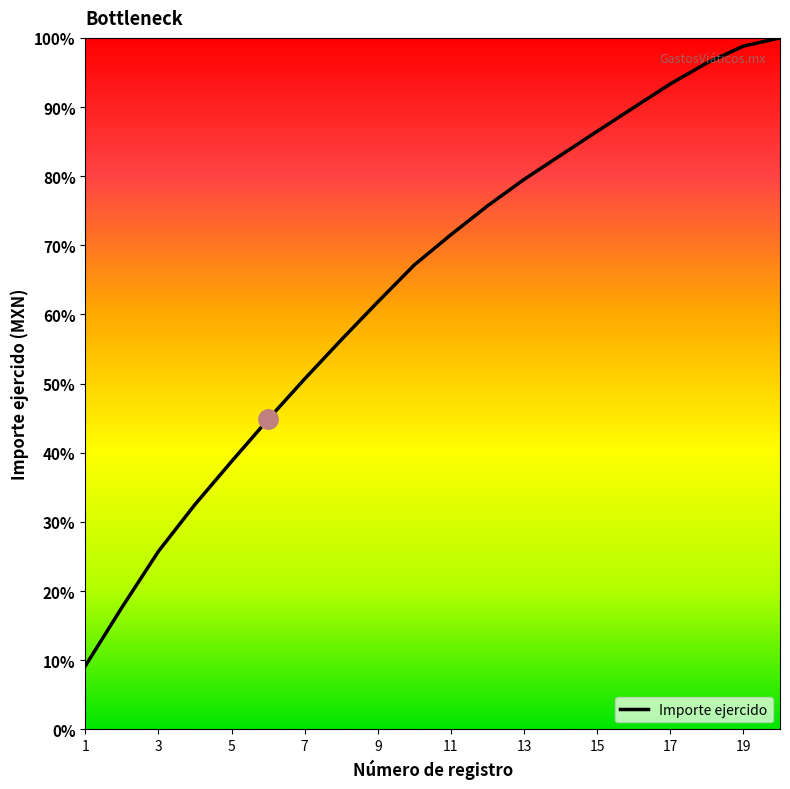

What is the difference between the maximum and minimum values?

90.8